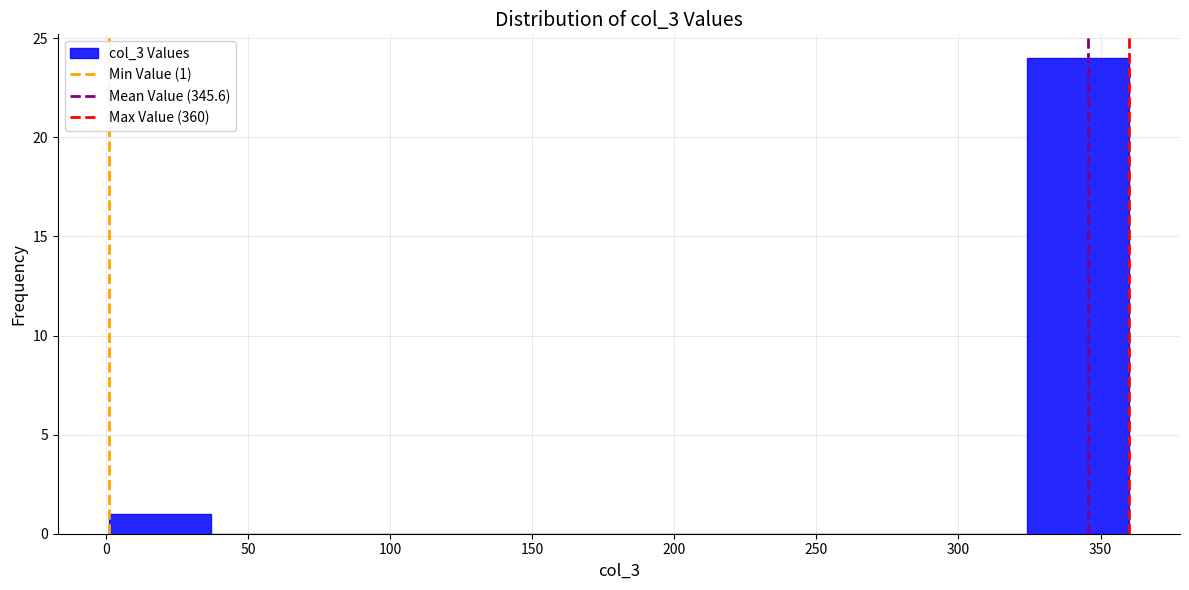

Over which range of the x-axis is the bar tallest?

325 to 360